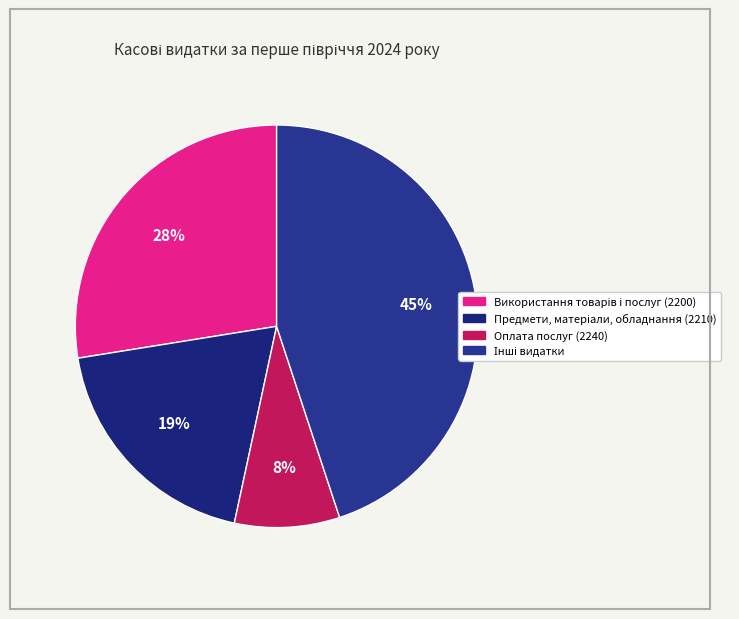

What percentage do Використання товарів і послуг (2200) and Інші видатки together represent?

72.5%